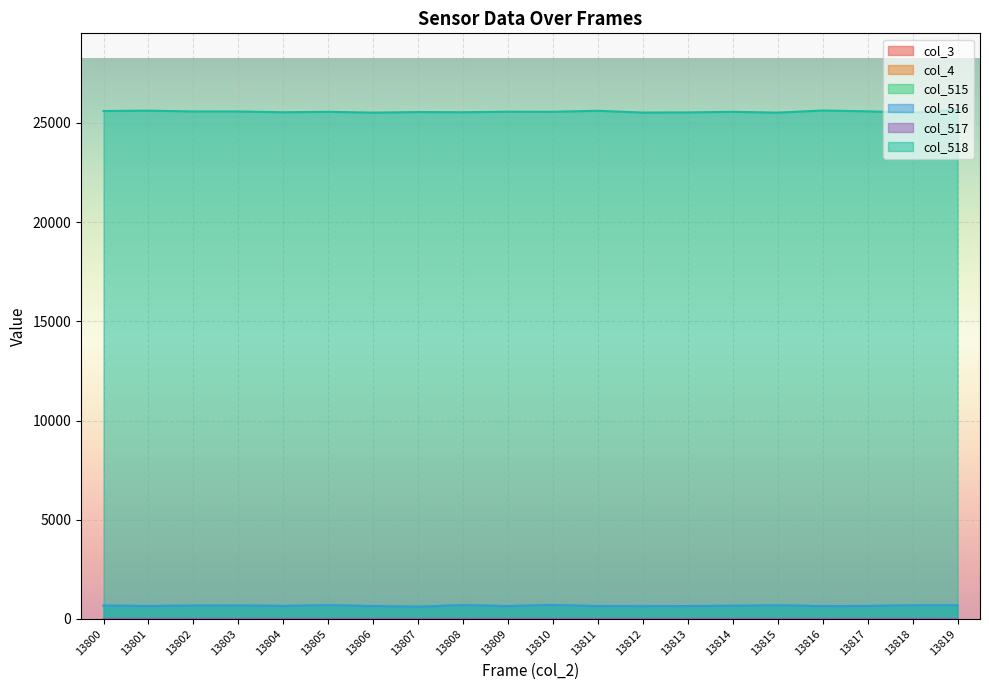

Does the chart display data point markers on the line(s)?

No